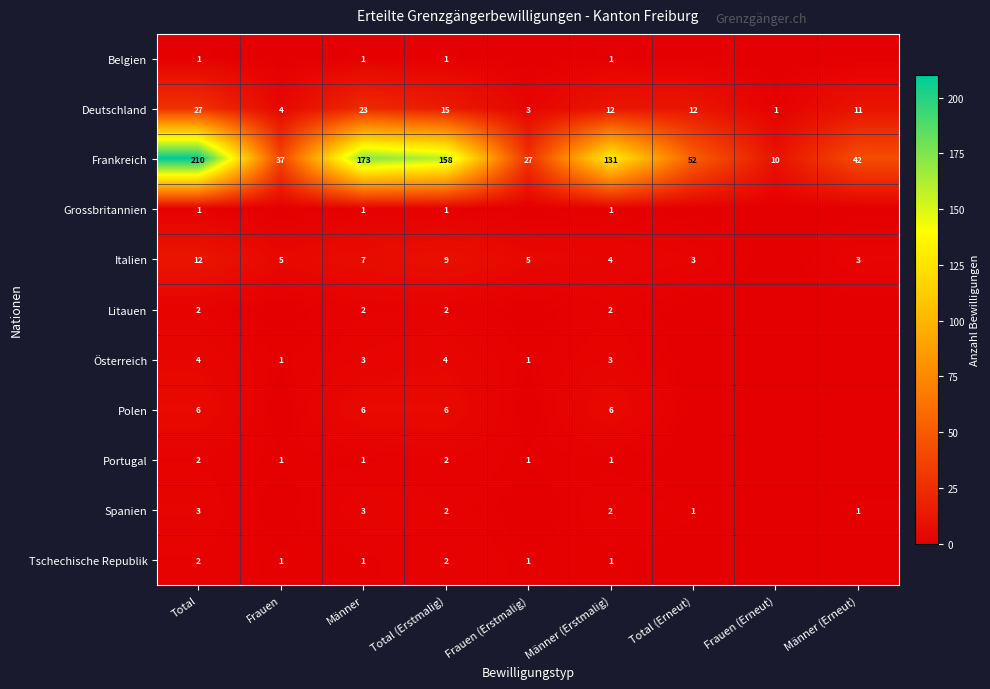

Between Männer (Erstmalig) and Total (Erstmalig), which is larger?

Männer (Erstmalig)